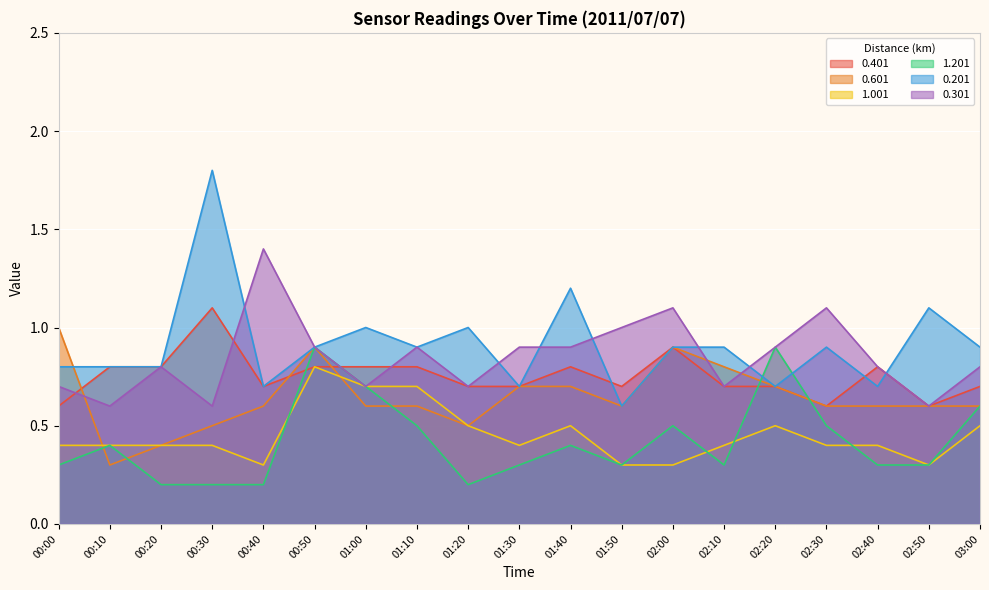

True or false: 0.401 has a value of 0.8 at 01:10.

True